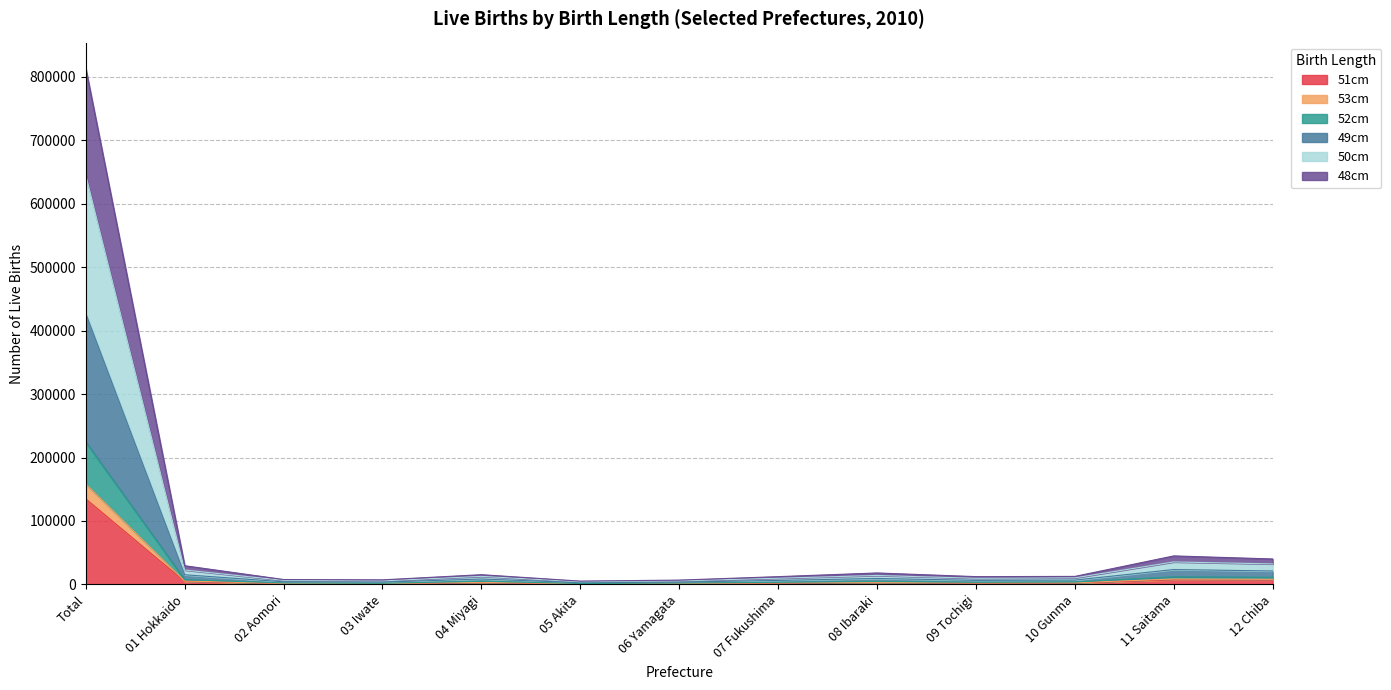

Does the chart have visible grid lines?

Yes